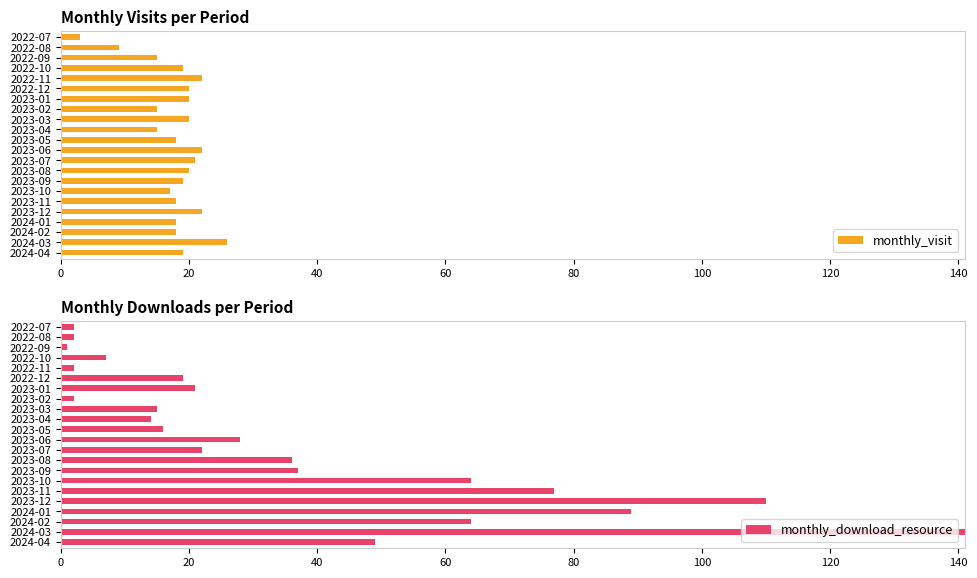

What are all the series names shown in the legend?

monthly_visit, monthly_download_resource